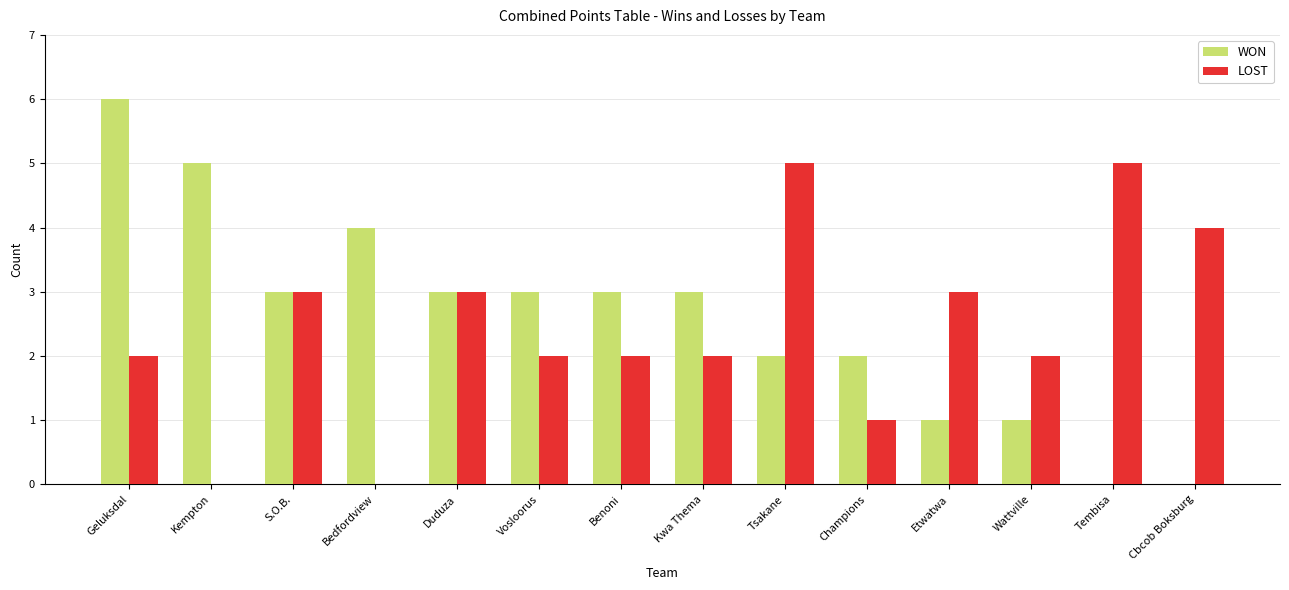

How many series are shown in this chart?

2